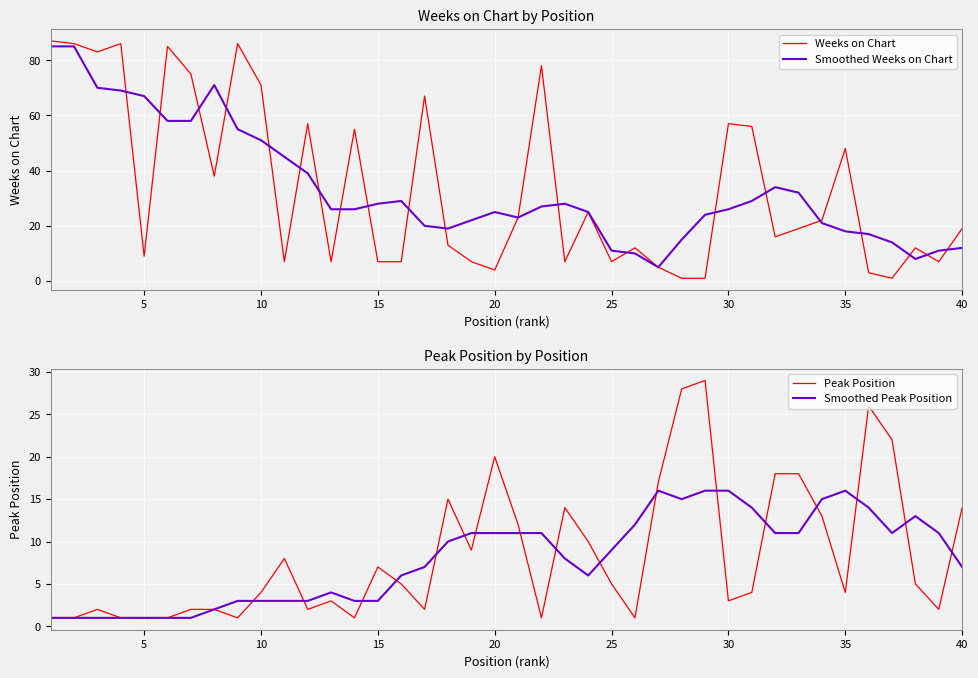

The Smoothed Weeks on Chart series shows 25 at 20. True or false?

True